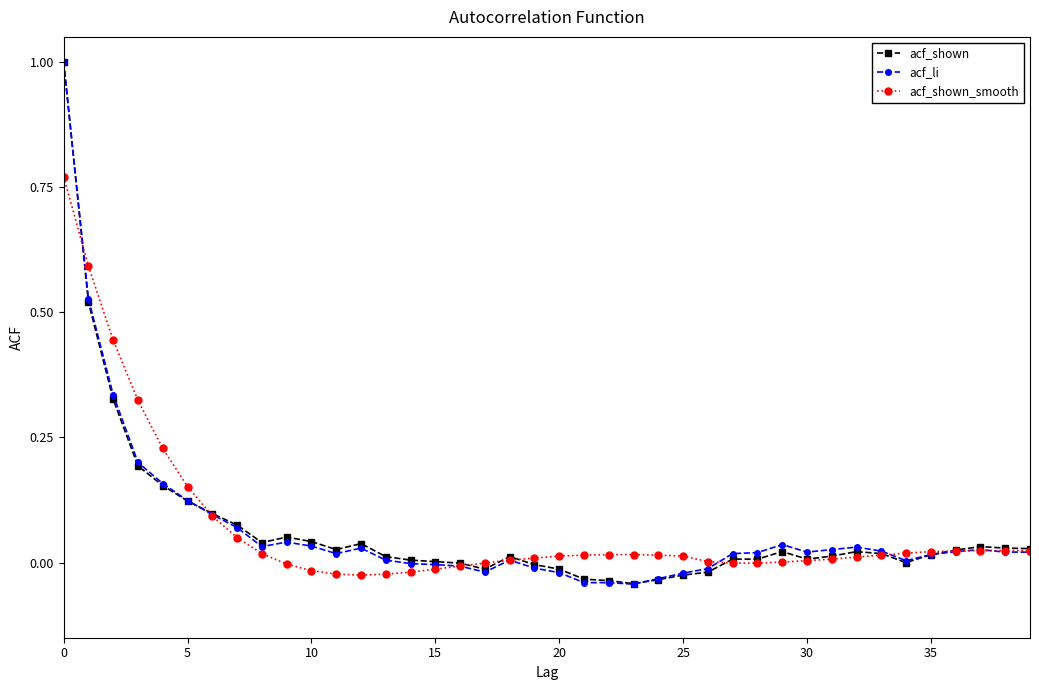

What are all the series names shown in the legend?

acf_shown, acf_li, acf_shown_smooth